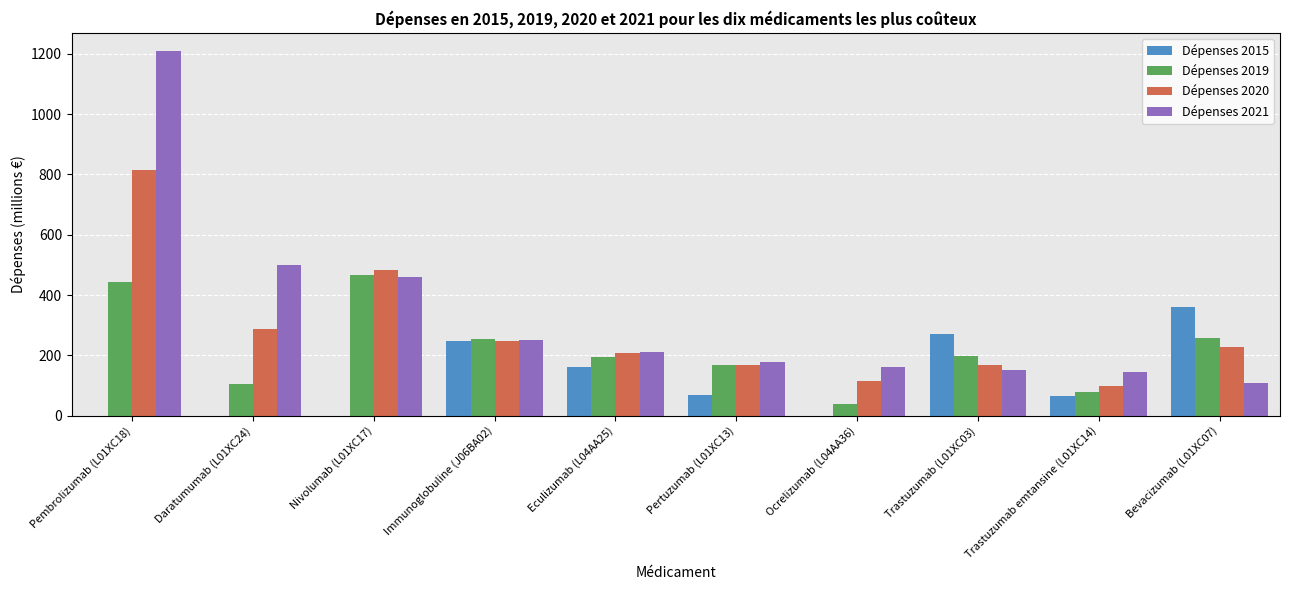

Which category has the highest value across all series?

Pembrolizumab (L01XC18)